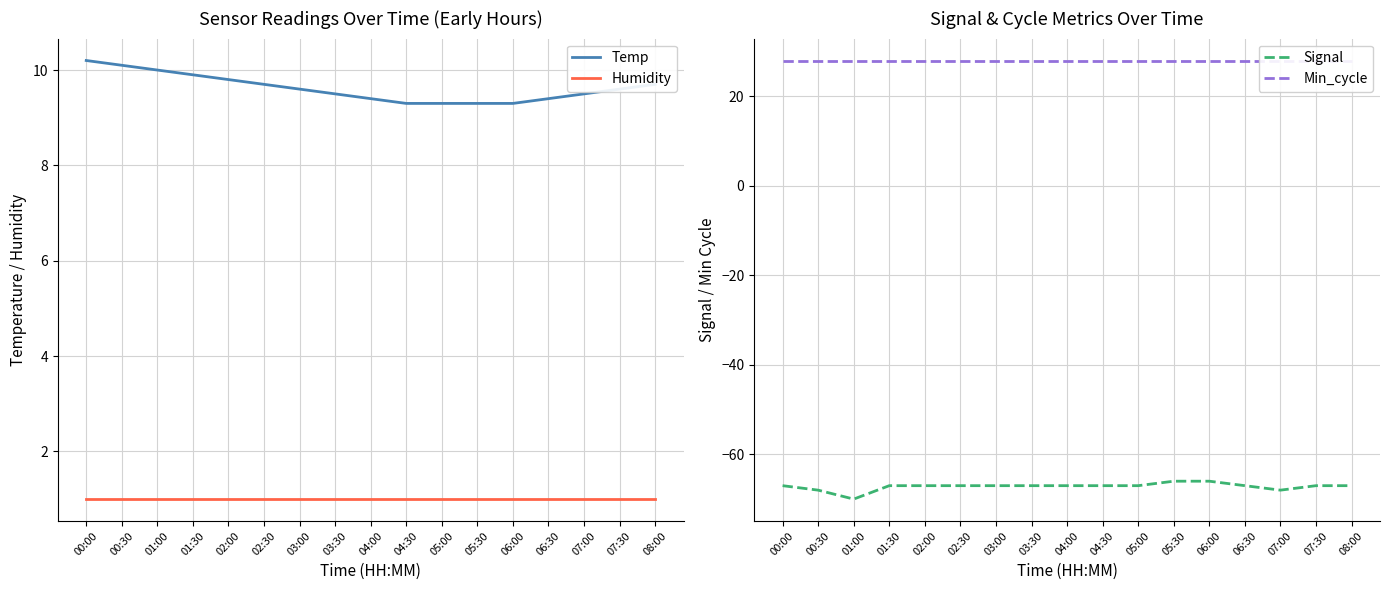

Does the chart have visible grid lines?

Yes